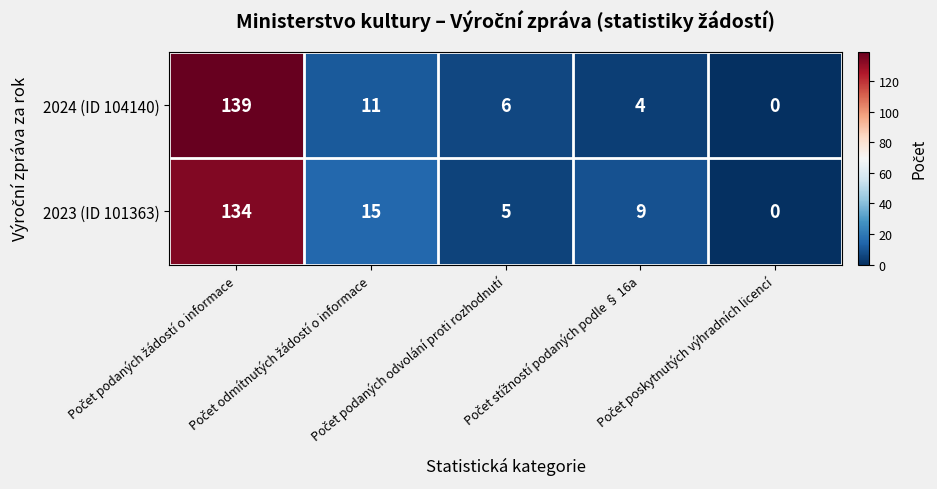

Which series has the largest range (max minus min)?

2024 (ID 104140)